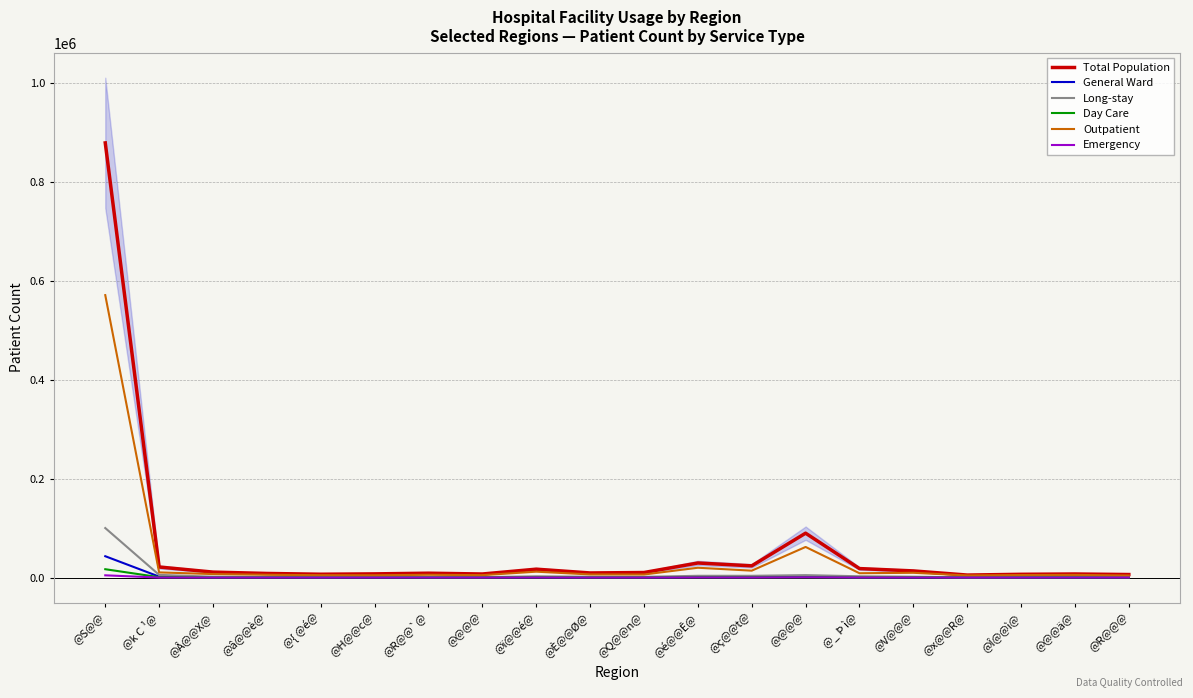

Is it true that General Ward equals 794 at @ï@@é@?

True